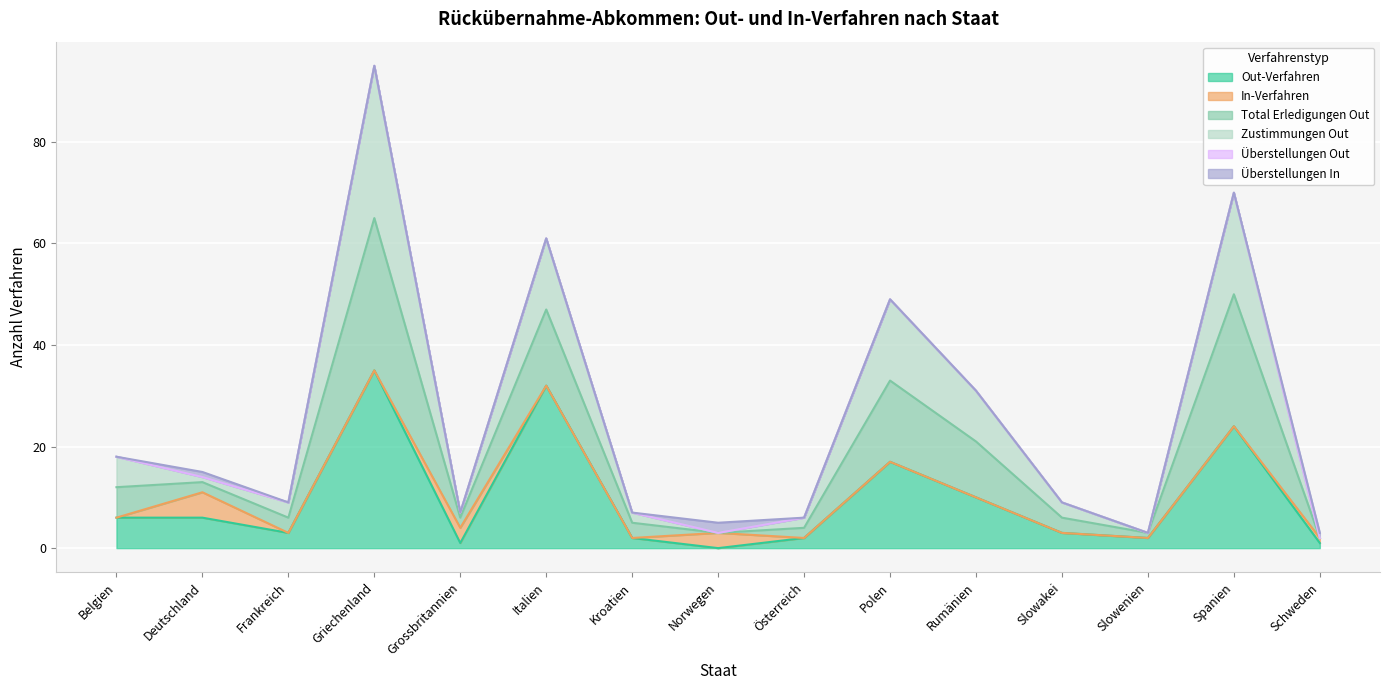

The value of Out-Verfahren at Frankreich is 3. True or false?

True